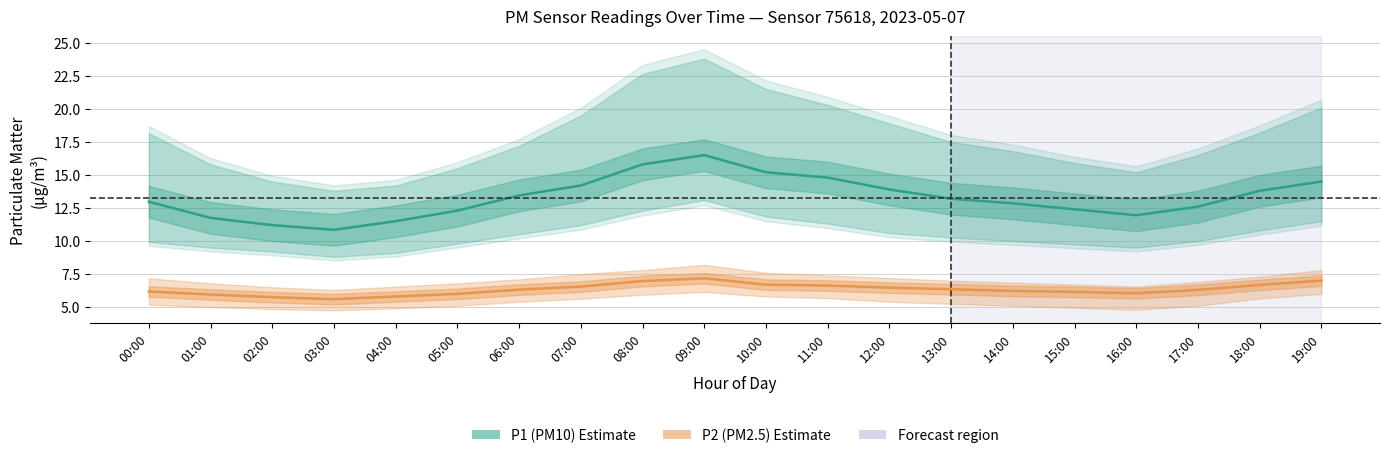

Which series has the largest total across all categories?

P1_upper